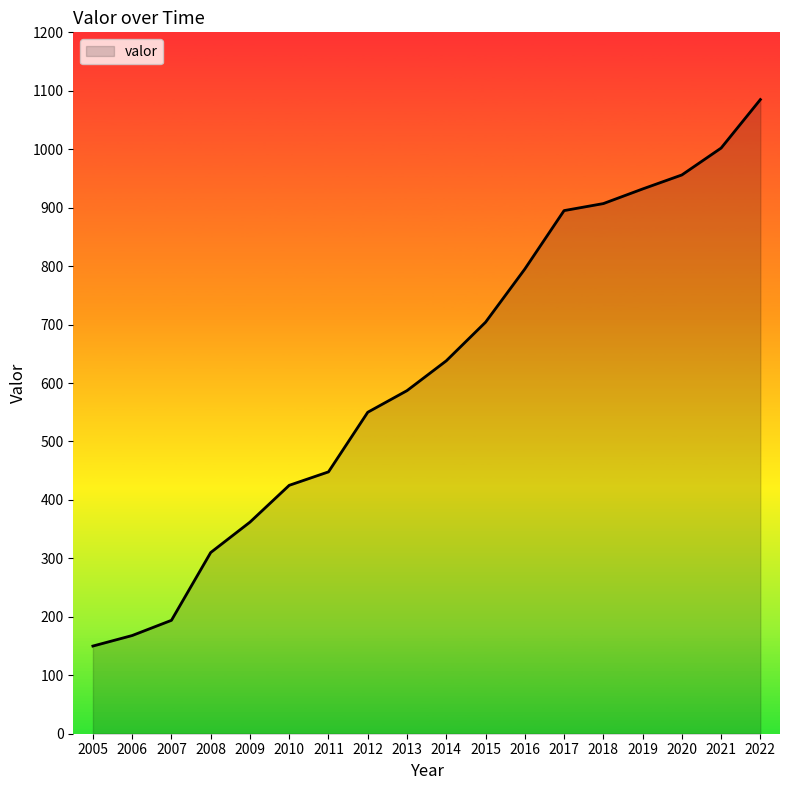

Reading right to left, what are all the values shown in this chart?

2022=1085	2021=1002	2020=956	2019=932	2018=907	2017=895	2016=795	2015=704	2014=638	2013=587	2012=550	2011=448	2010=425	2009=362	2008=310	2007=194	2006=168	2005=150